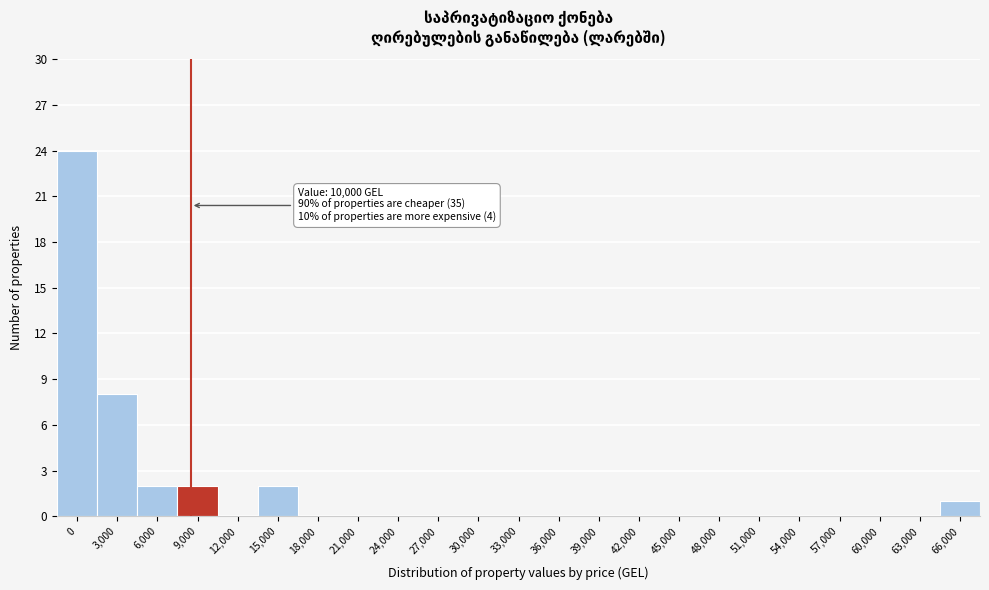

Reading left to right, list all the values displayed in this chart.

0=24	3,000=8	6,000=2	9,000=2	12,000=0	15,000=2	18,000=0	21,000=0	24,000=0	27,000=0	30,000=0	33,000=0	36,000=0	39,000=0	42,000=0	45,000=0	48,000=0	51,000=0	54,000=0	57,000=0	60,000=0	63,000=0	66,000=1